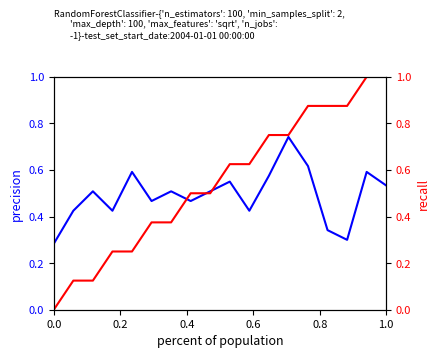

Reading left to right, what are all the values shown in this chart?

col_9: 0.3	0.4	0.5	0.4	0.6	0.5	0.5	0.5	0.5	0.6	0.4	0.6	0.7	0.6	0.3	0.3	0.6	0.5
col_4: 0.0	0.1	0.1	0.2	0.2	0.4	0.4	0.5	0.5	0.6	0.6	0.7	0.7	0.9	0.9	0.9	1.0	1.0